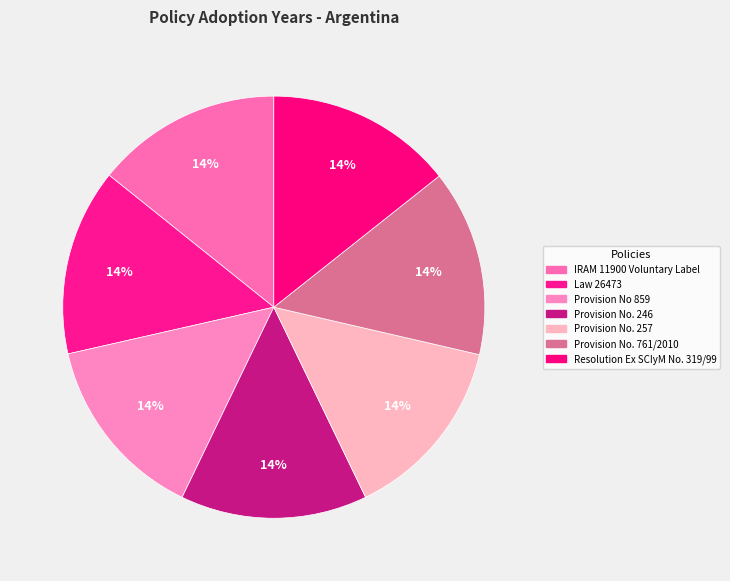

Count the number of slices in the pie.

7